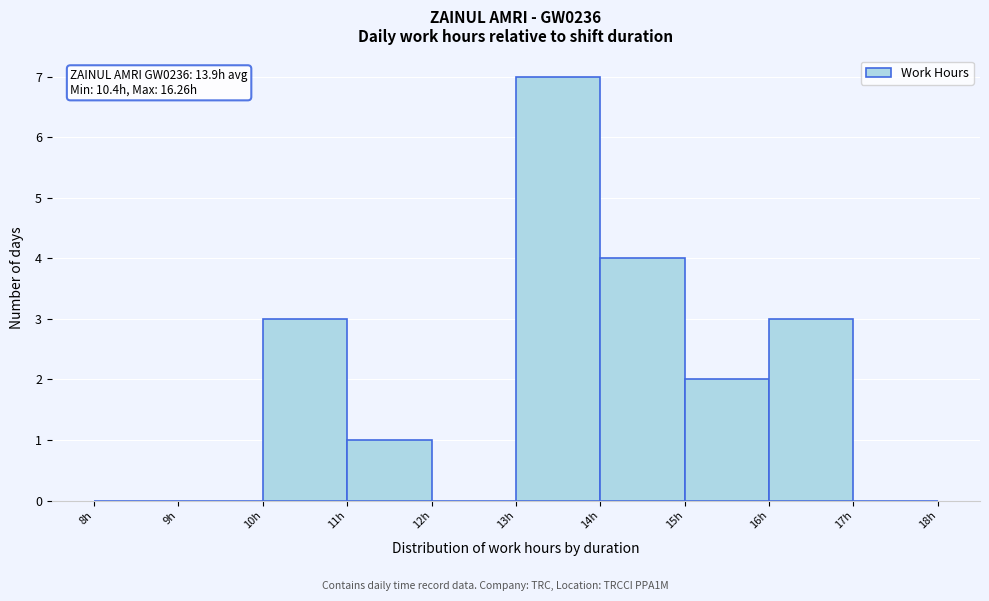

Which range on the x-axis has the tallest bar?

13 to 14